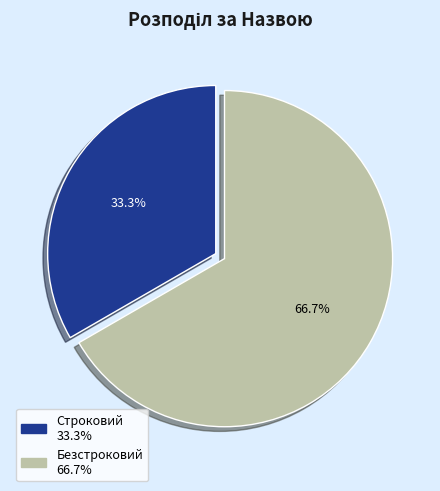

To the nearest percent, what is the difference between the largest and smallest slice percentages?

33%